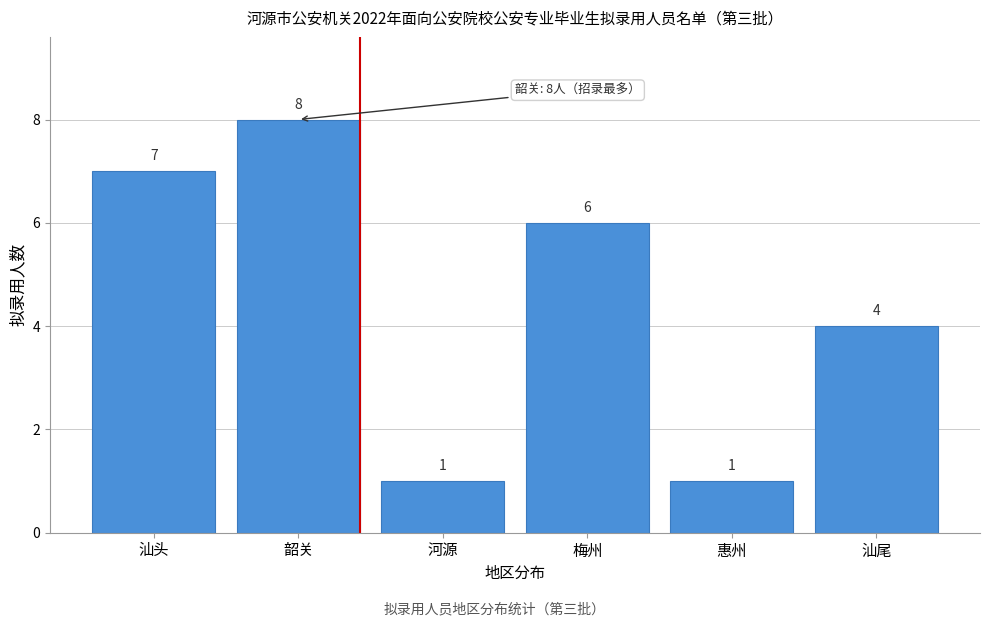

Reading right to left, what are all the values shown in this chart?

汕尾=4	惠州=1	梅州=6	河源=1	韶关=8	汕头=7